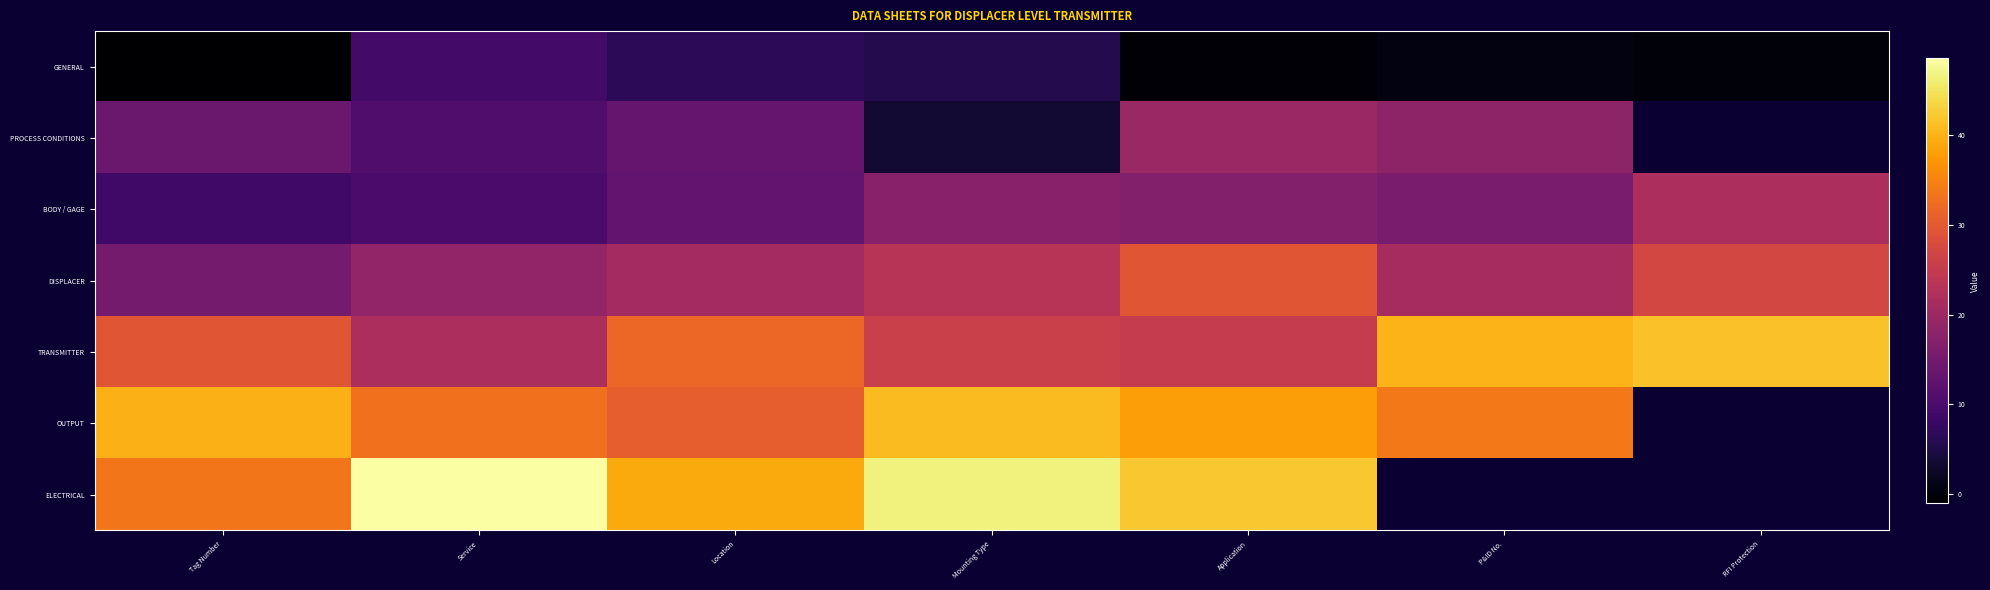

At which label is DISPLACER closest to 22?

P&ID No.